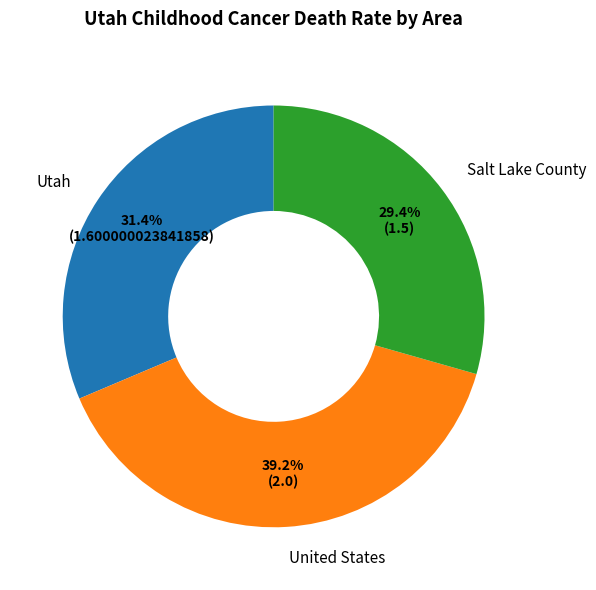

To the nearest percent, what is the difference between the largest and smallest slice percentages?

10%